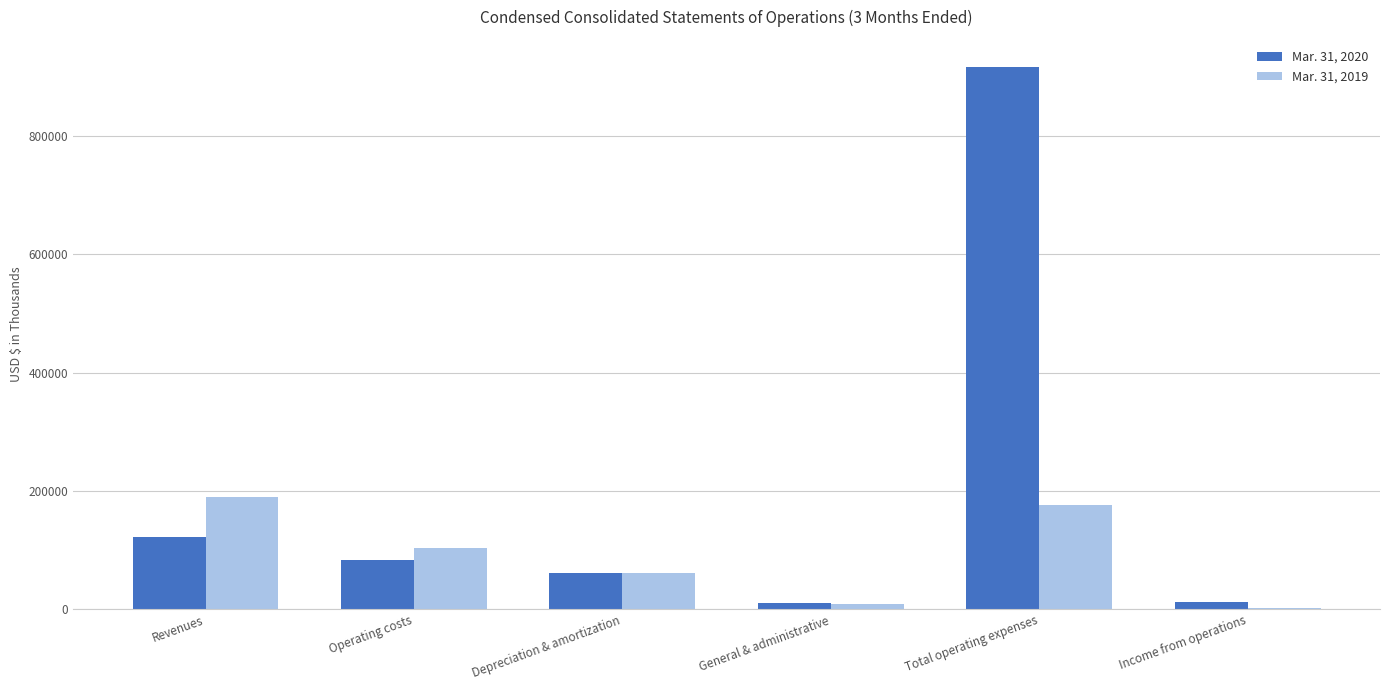

Is the value of Mar. 31, 2020 at Operating costs greater than the value of Mar. 31, 2019 at Total operating expenses?

No